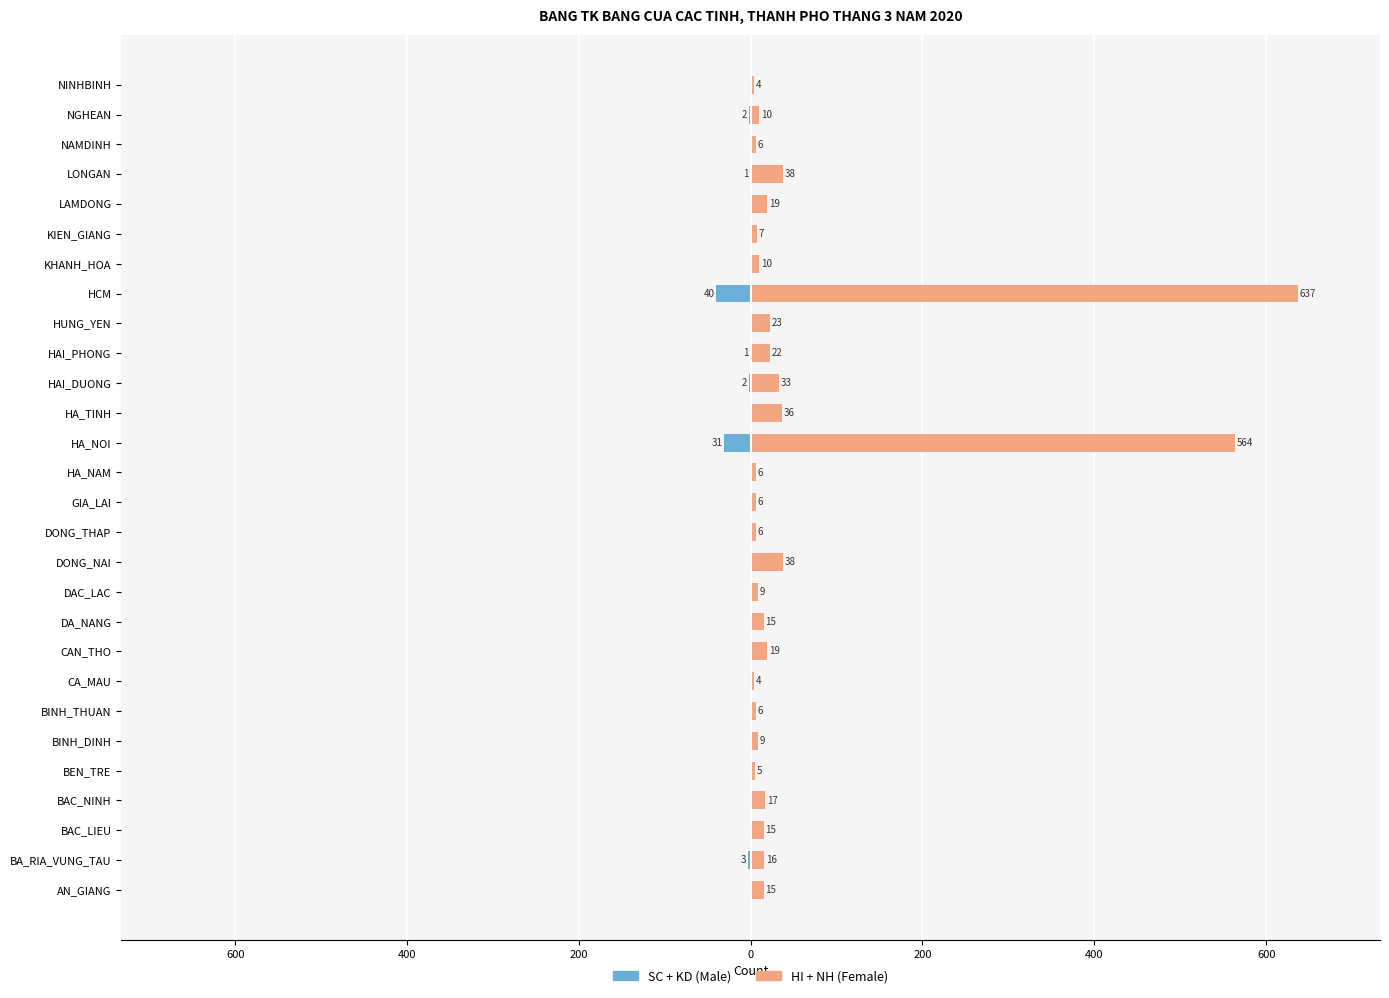

Are the bars horizontal?

Yes